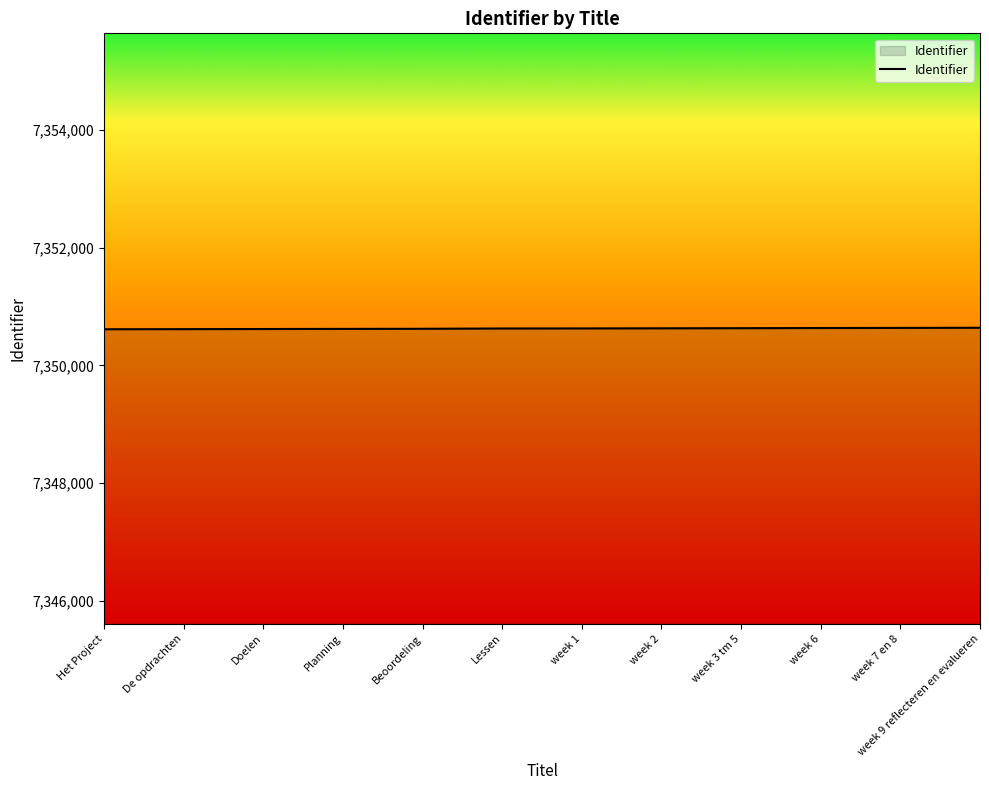

Is it true that the value at week 6 is 7350636?

True